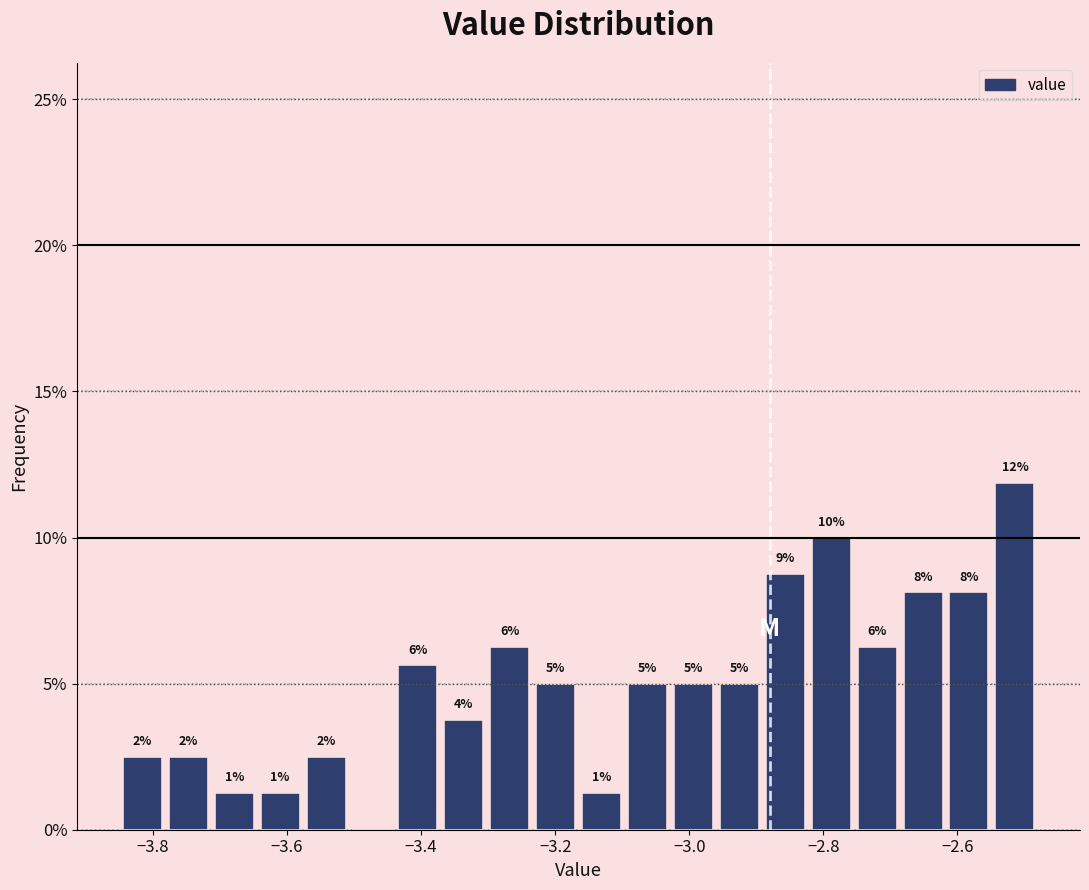

Read against the x-axis, roughly where is the centre of the tallest bar?

-2.52